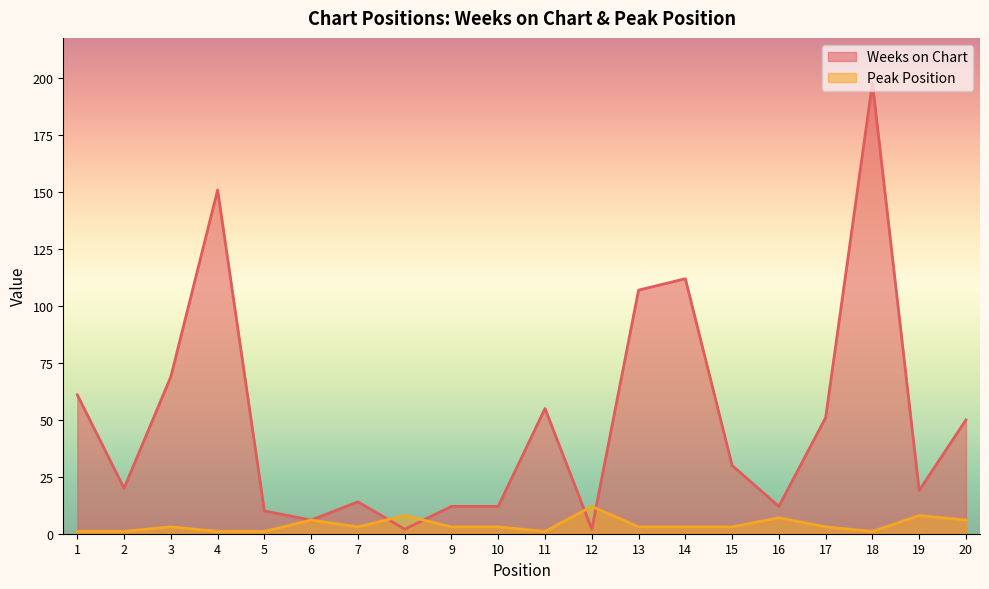

What is the total value across all series at 9?

15